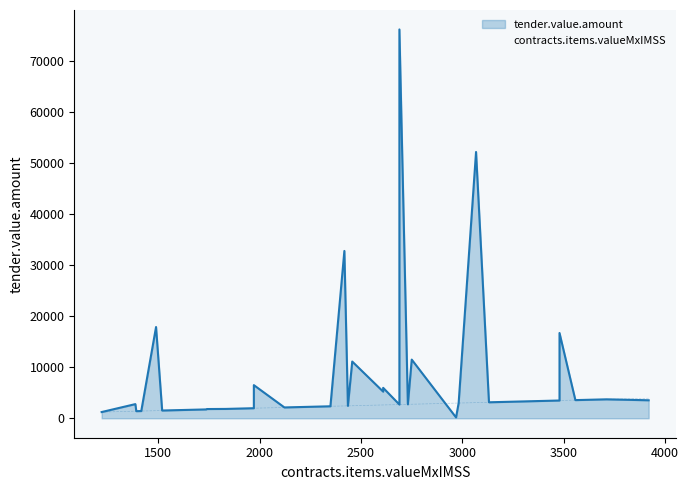

Which has a higher value, 1 or 1?

1